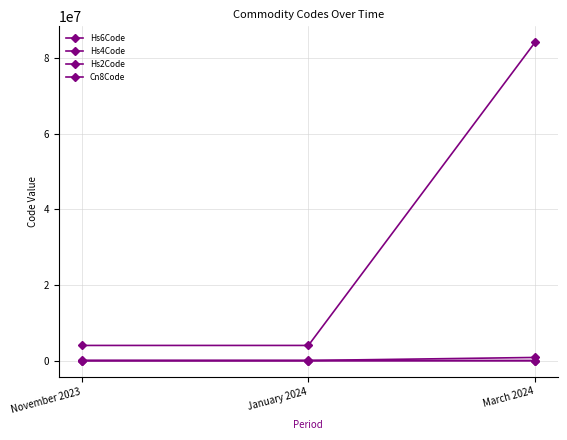

What position from the right is November 2023?

3